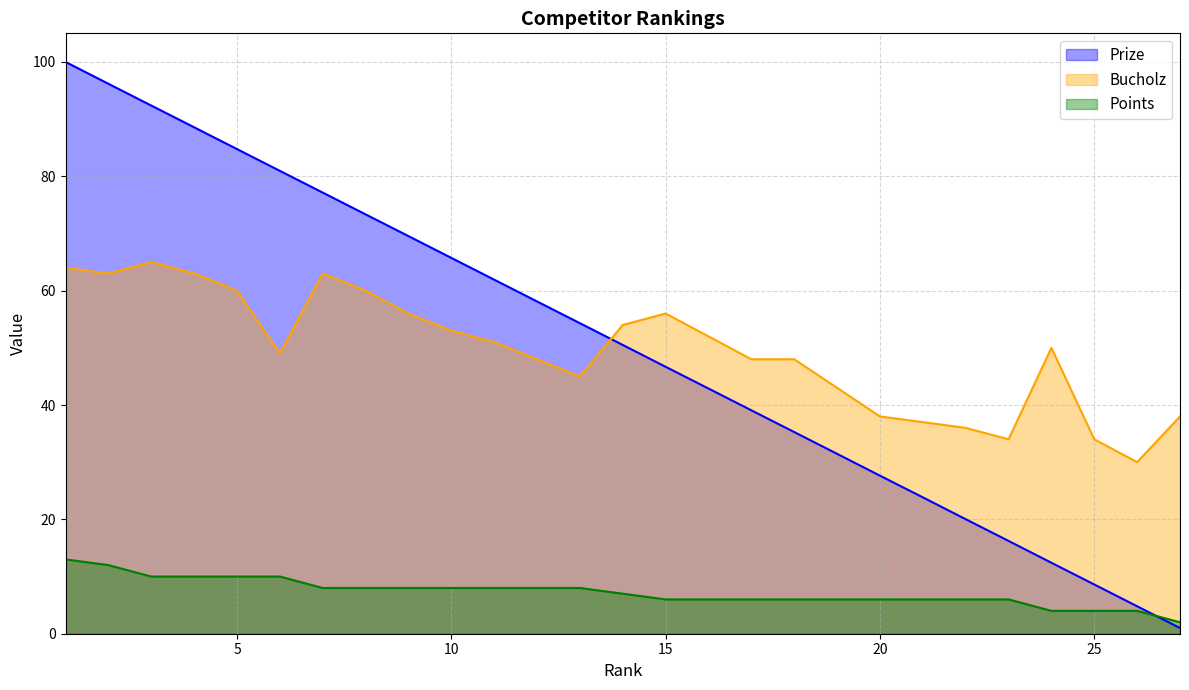

What are all the series names shown in the legend?

Prize, Bucholz, Points